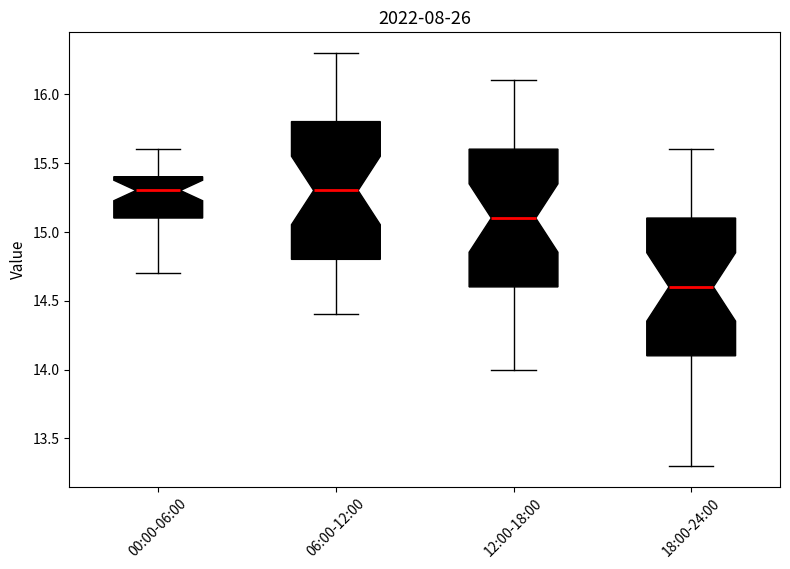

Which box's median line is the lowest?

18:00-24:00